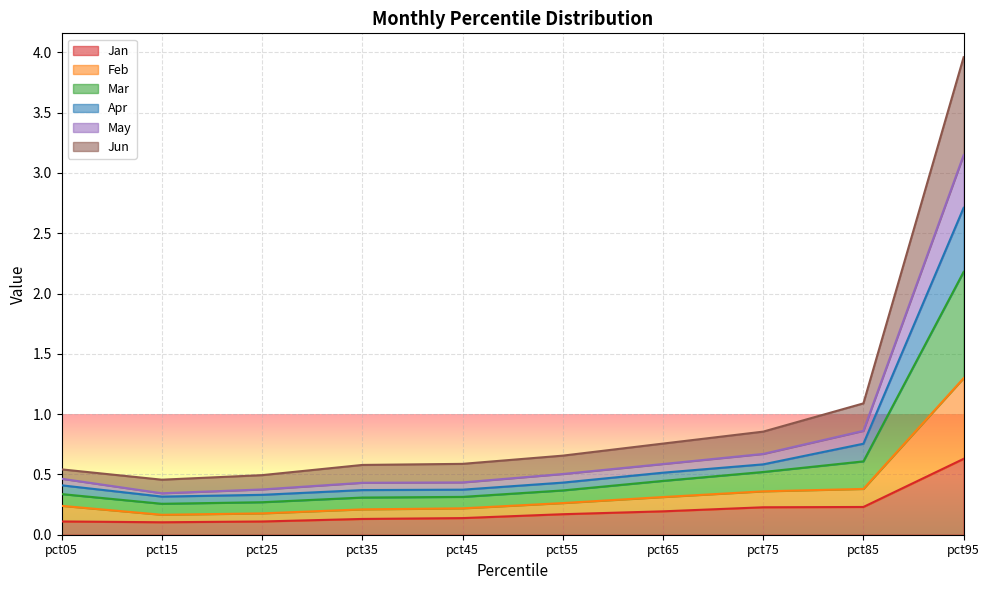

What is the value of the Mar point at the 7th from the left?

0.5